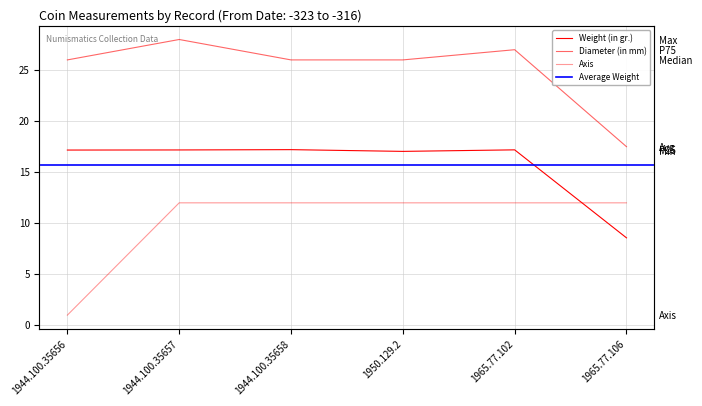

List the series in order of their peak value, lowest first.

Axis, Weight (in gr.), Diameter (in mm)